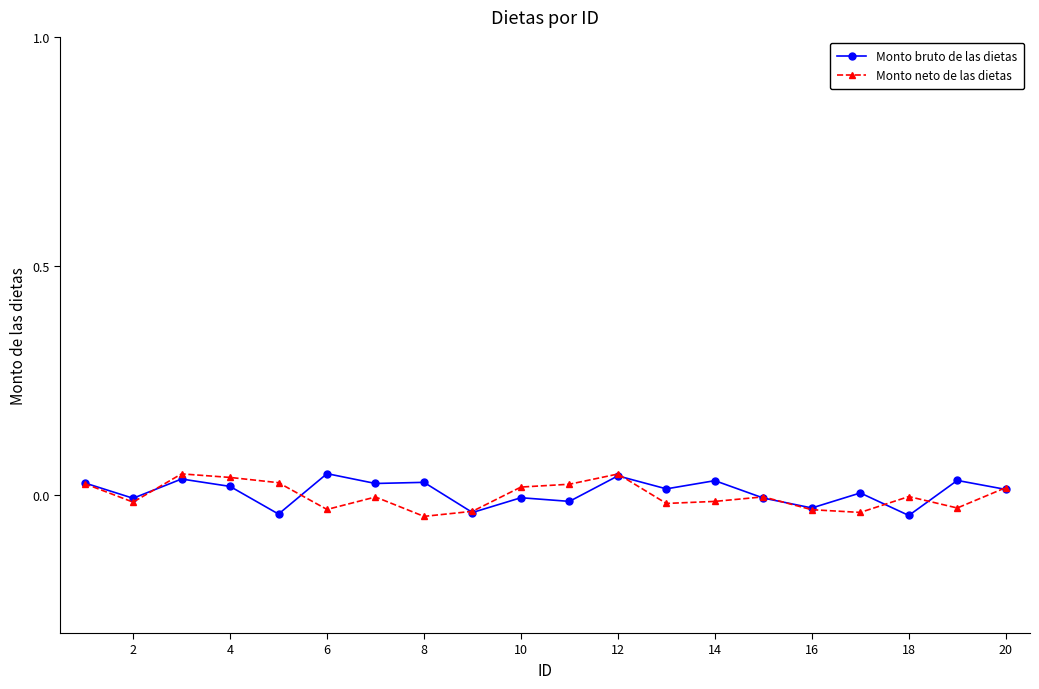

True or false: Monto bruto de las dietas has more than 0 interior local peaks.

True